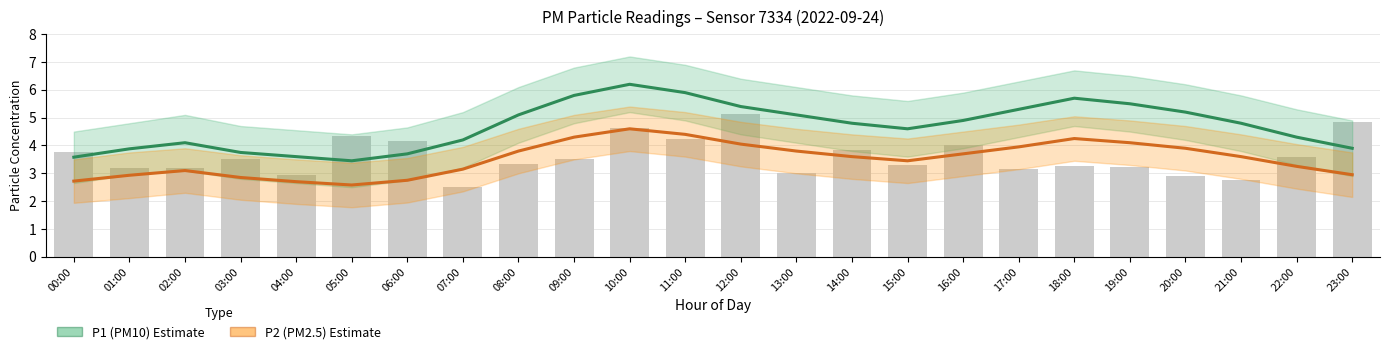

What is the value of the P1 (PM10) bar at the 7th from the left?

3.7